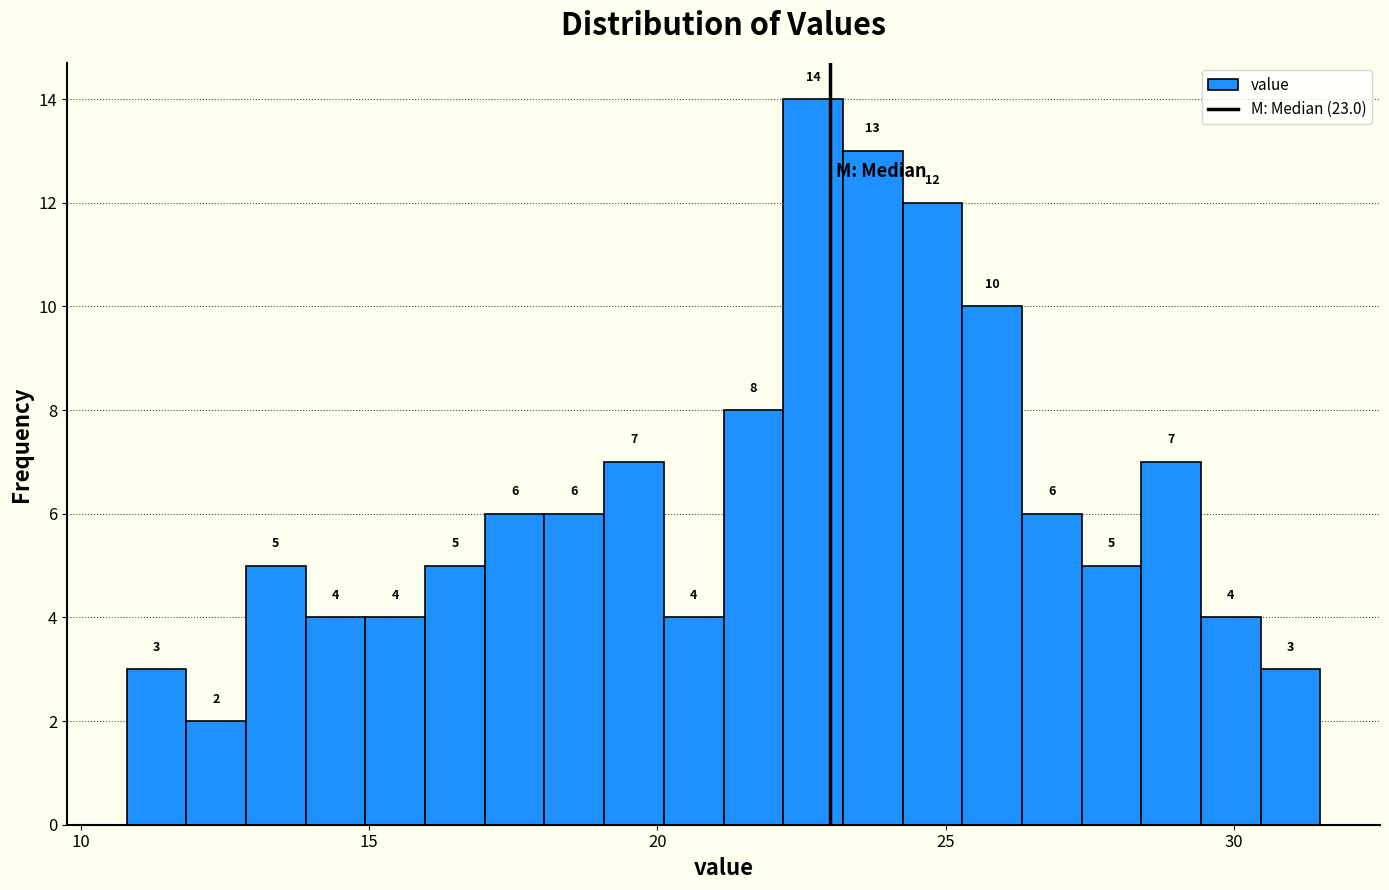

Read against the x-axis, roughly where is the centre of the tallest bar?

22.5